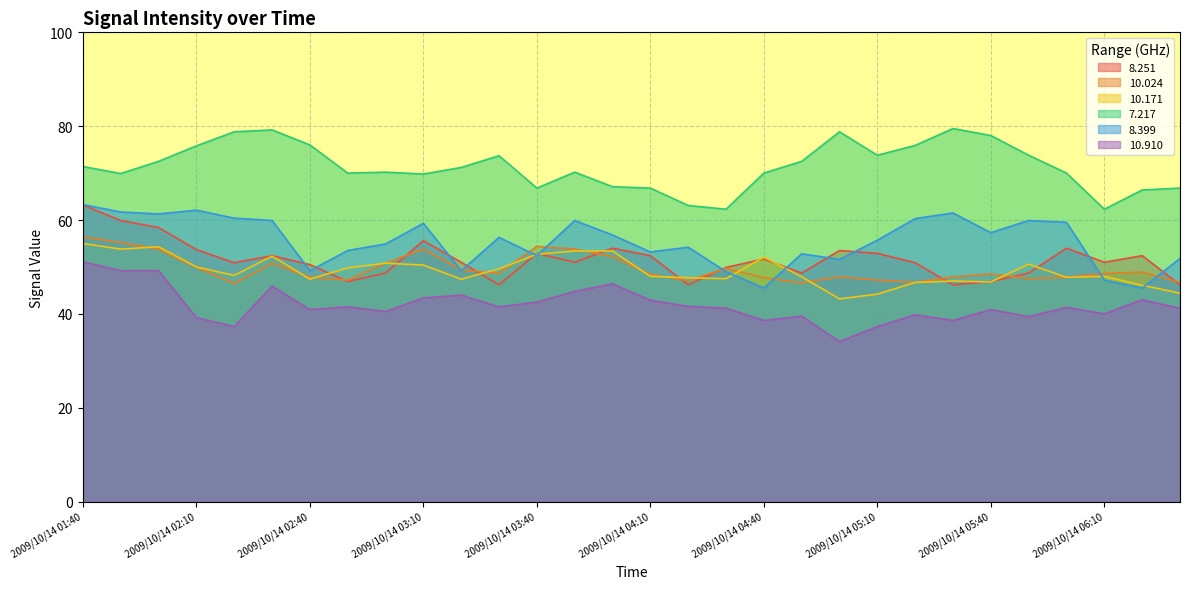

True or false: 10.024 has a value of 28.6 at 2009/10/14 05:30.

False